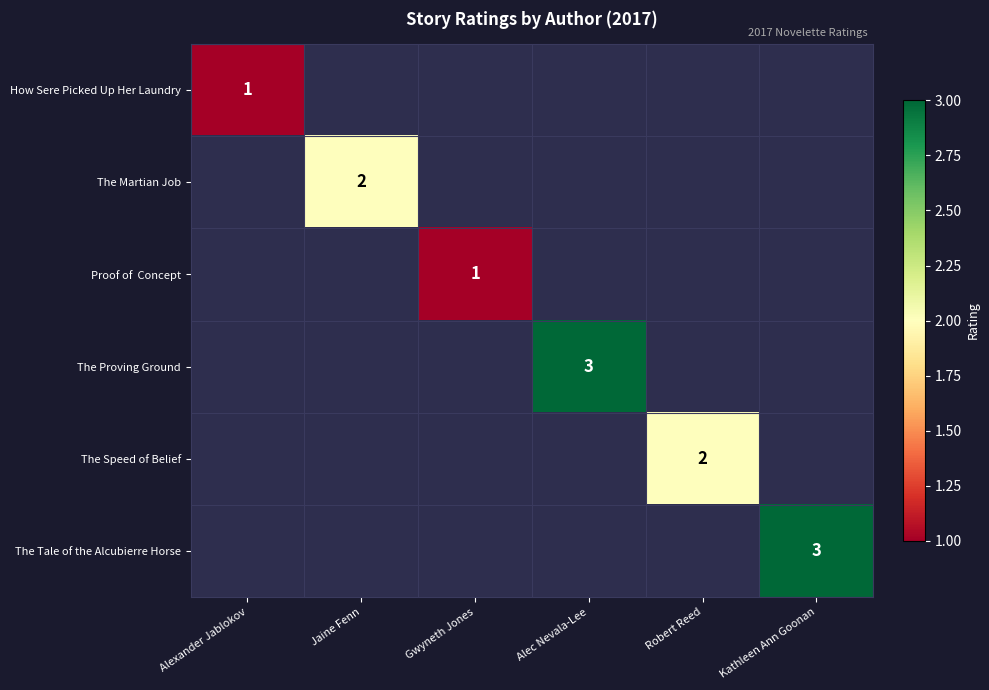

The The Proving Ground series shows 2 at Alec Nevala-Lee. True or false?

False